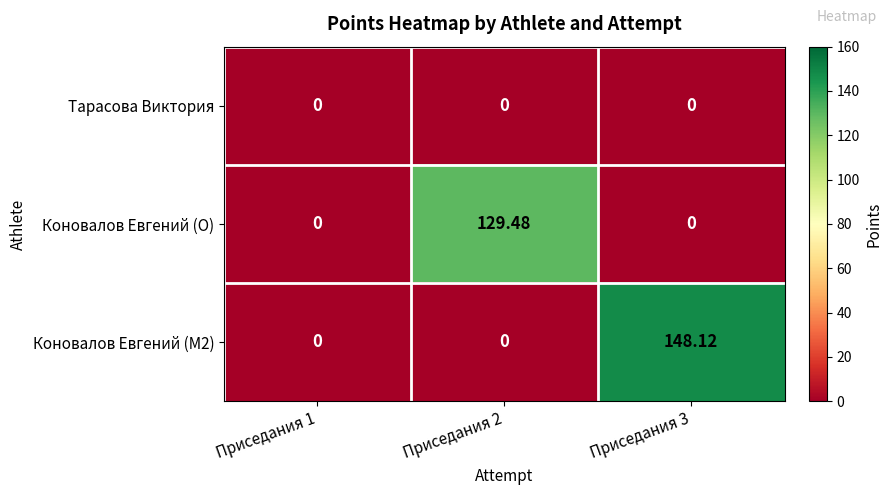

Which series changed the most between Приседания 1 and Приседания 2?

Коновалов Евгений (O)